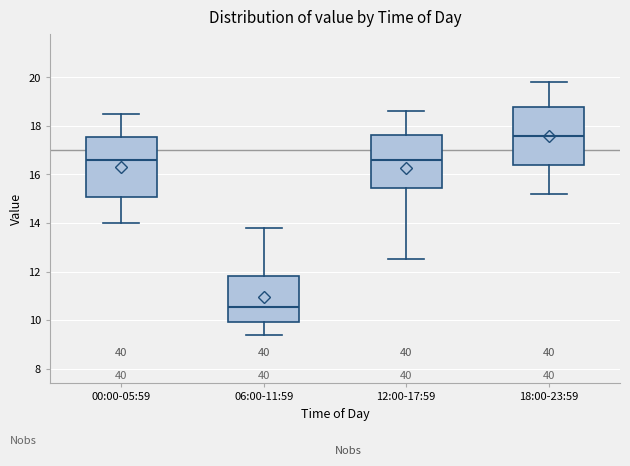

Where is the lower edge of the box for 00:00-05:59 on the y-axis? The values are not printed on the chart, so give them approximately, as read against the axis.

15.0